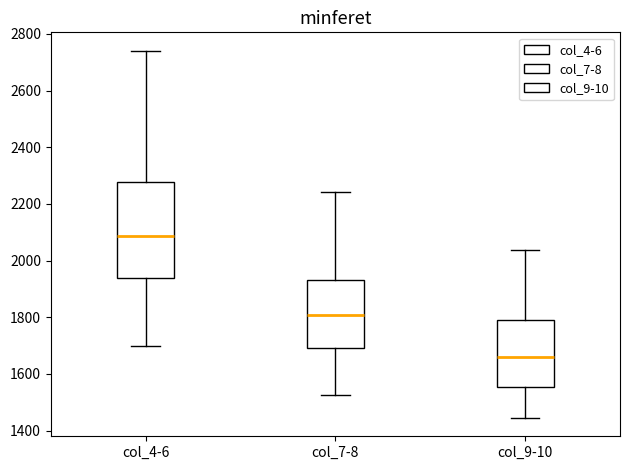

Reading left to right, read every box against the y-axis: the position of its median line, the range the box covers, and the ends of its whiskers. The values are not printed on the chart, so give them approximately, as read against the axis.

col_4-6: median 2080, box 1940 to 2280, whiskers 1700 to 2740
col_7-8: median 1800, box 1700 to 1940, whiskers 1520 to 2240
col_9-10: median 1660, box 1560 to 1800, whiskers 1440 to 2040